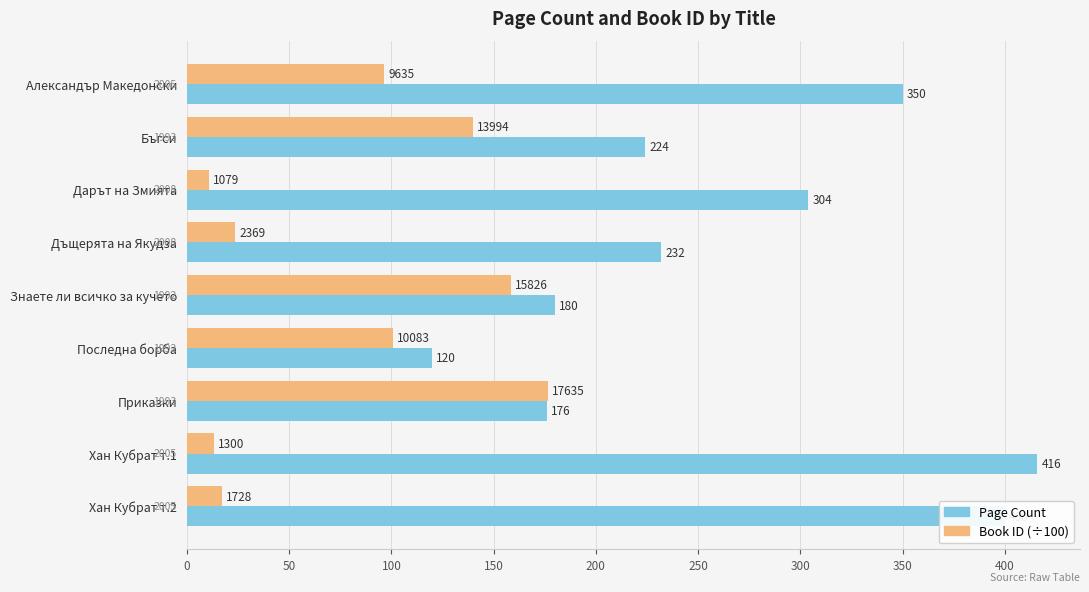

At how many categories does at least one series exceed 19?

9